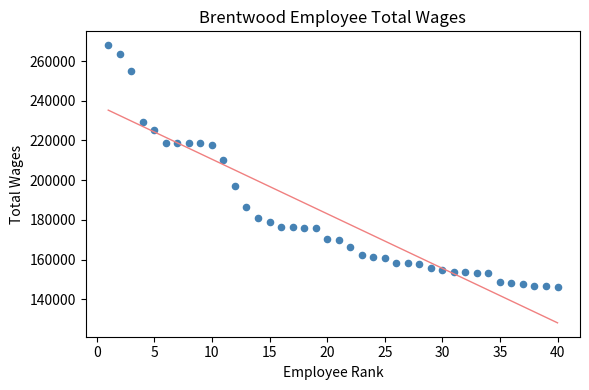

What Y value in the scatter plot is closest to 207197?

210318